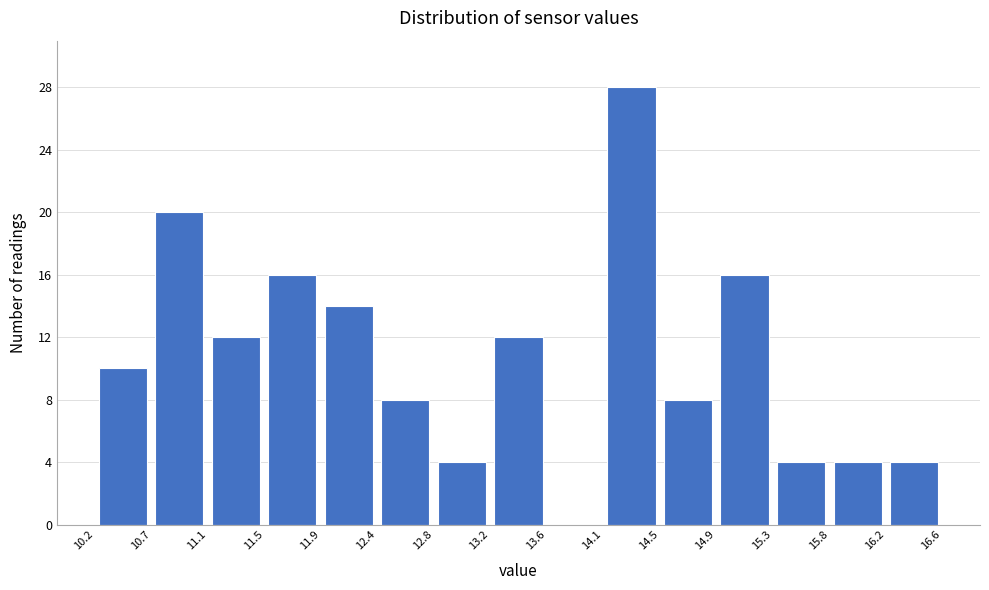

How tall is the bar that spans 12.8 to 13.2 on the x-axis? The values are not printed on the chart, so give them approximately, as read against the axis.

4